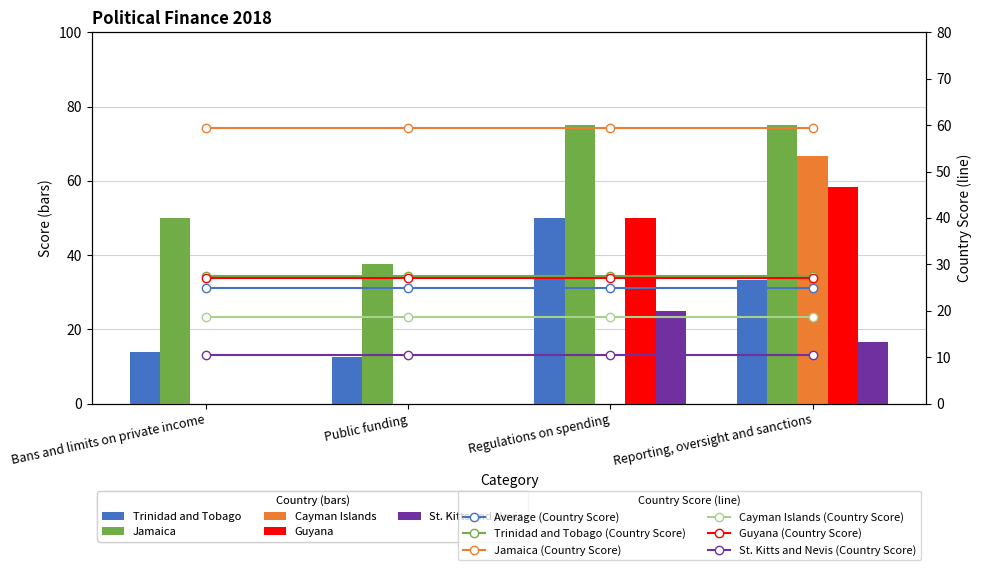

How many distinct data groups are displayed?

5